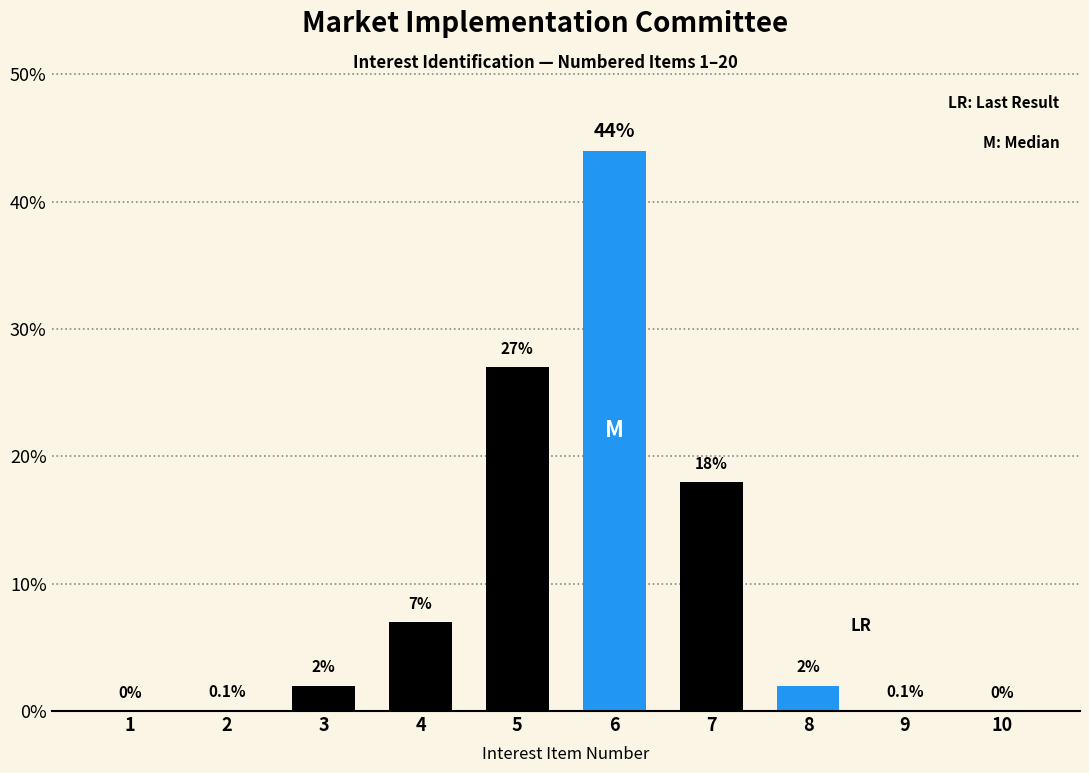

Reading left to right, what are all the values shown in this chart?

1=0.0	2=0.1	3=2.0	4=7.0	5=27.0	6=44.0	7=18.0	8=2.0	9=0.1	10=0.0